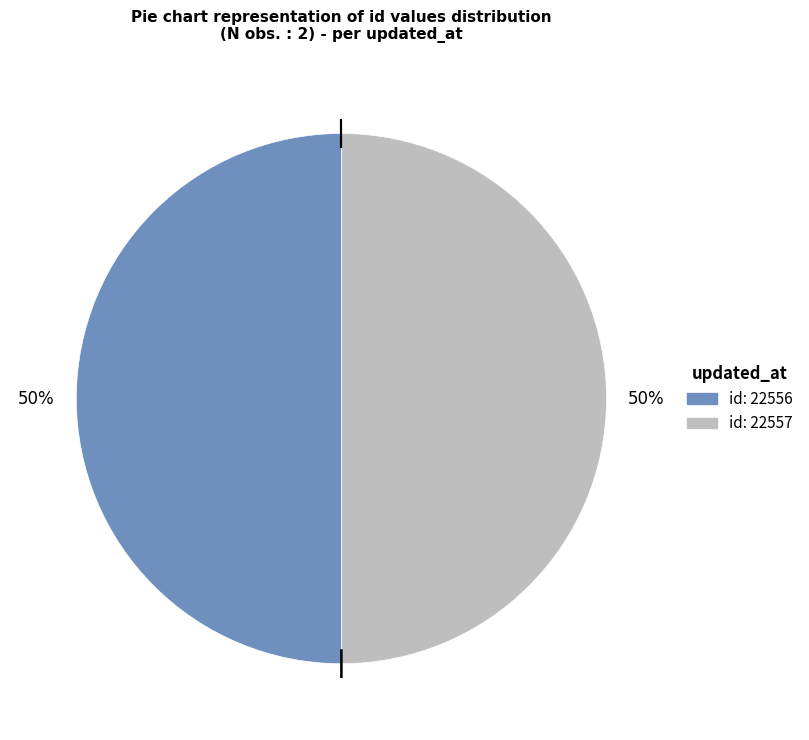

To the nearest percent, what is the average slice percentage?

50%